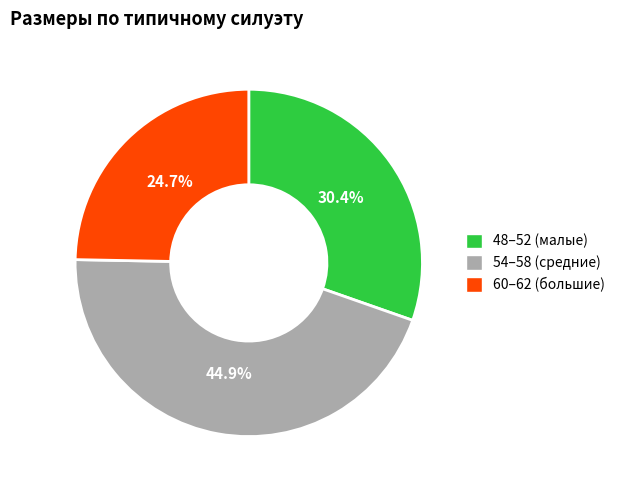

Is there any slice that represents more than half of the pie?

No